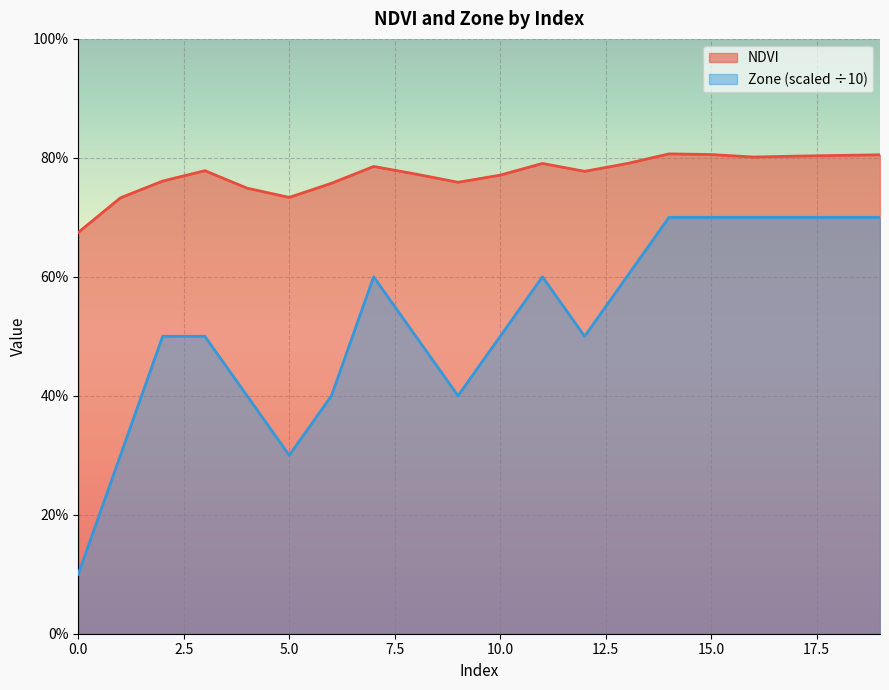

In Zone, how many points are lower than both neighbors (excluding endpoints)?

3